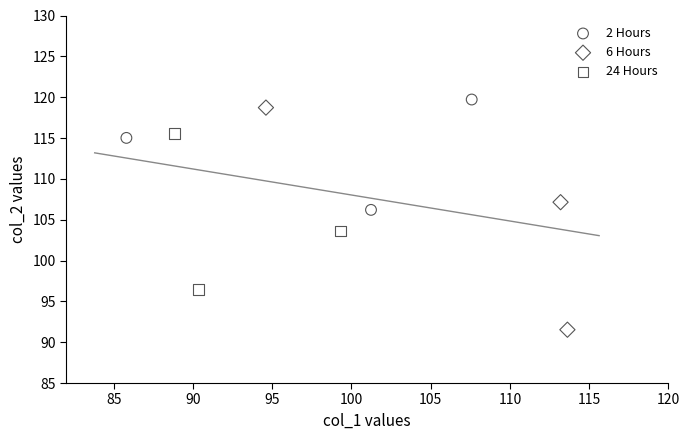

Which series has the largest Y range (max minus min)?

6 Hours